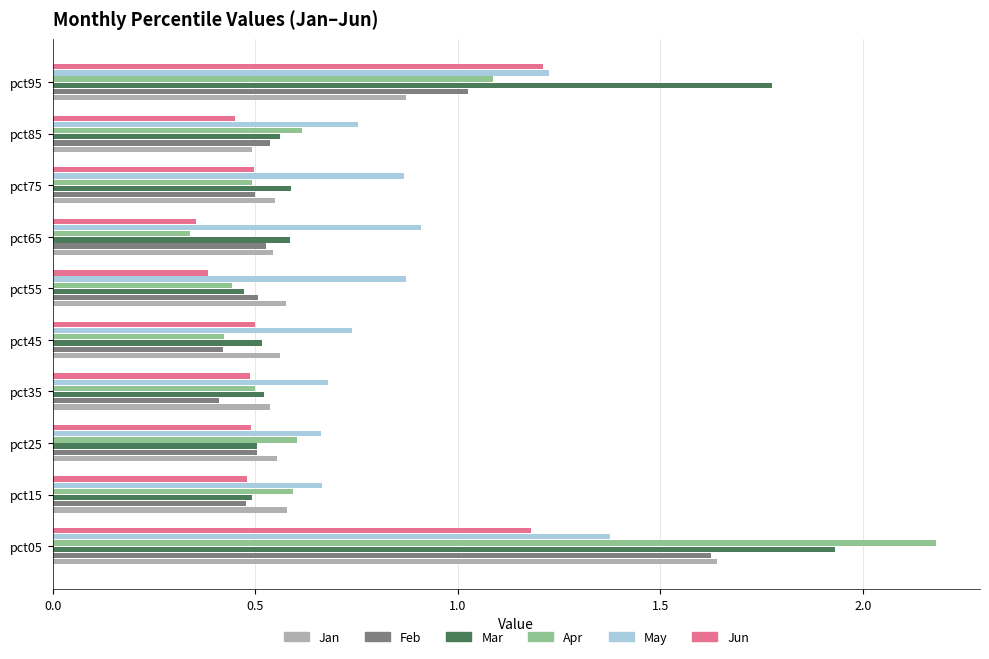

Which series has the largest range (max minus min)?

Apr